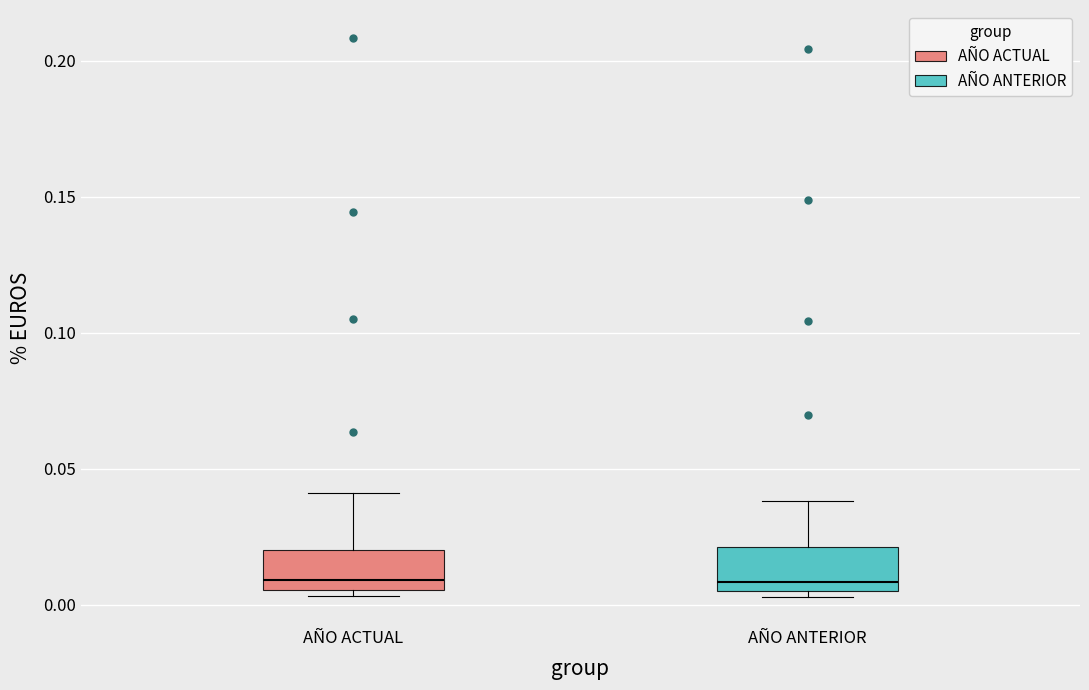

Where is the lower edge of the box for AÑO ANTERIOR on the y-axis? The values are not printed on the chart, so give them approximately, as read against the axis.

0.005